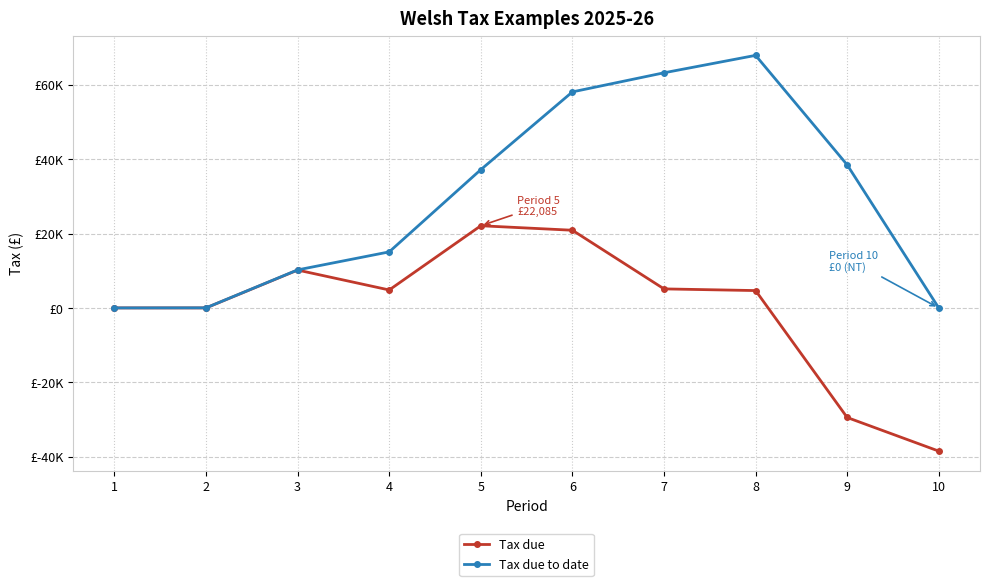

At which label does Tax due to date first exceed 37154?

5